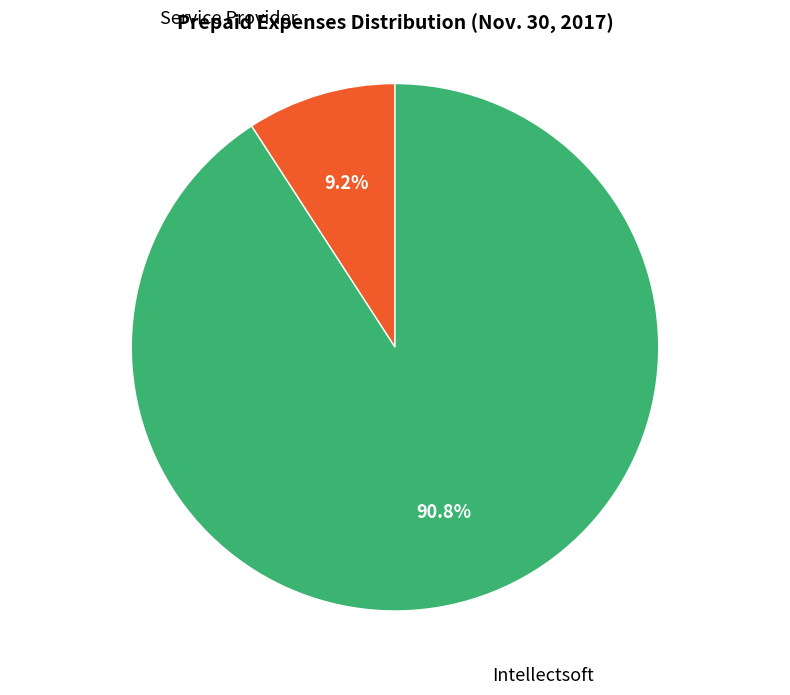

Does any single category account for the majority?

Yes